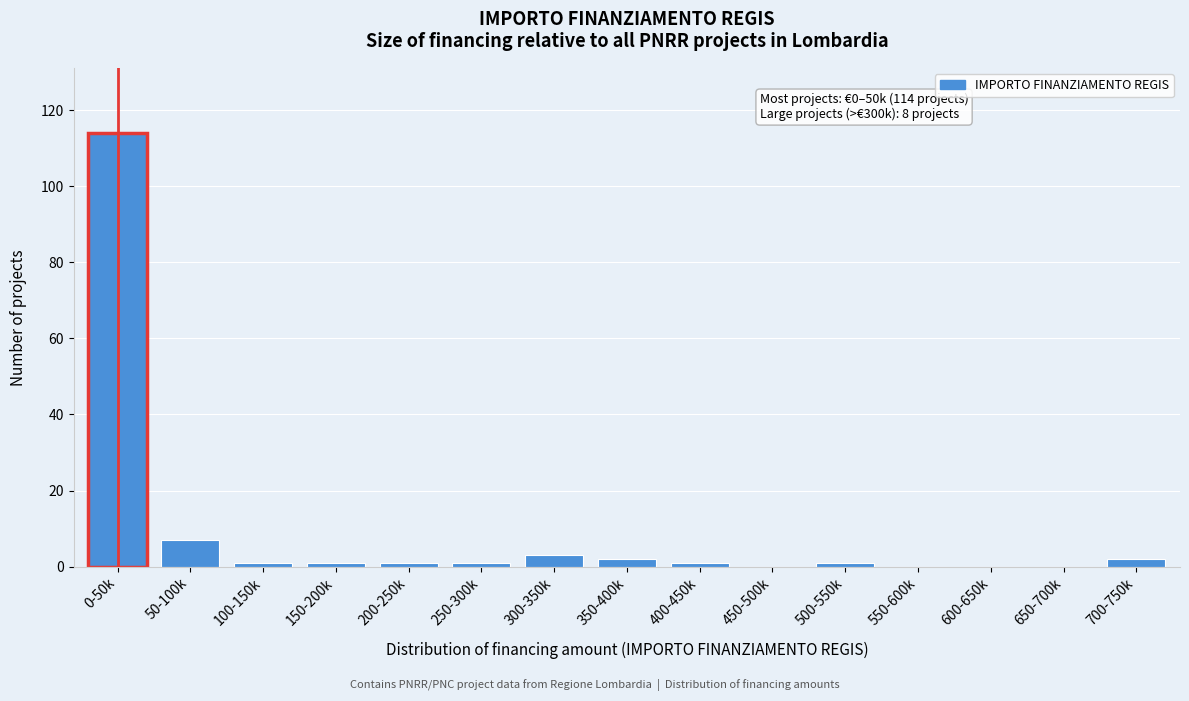

Reading left to right, list all the values displayed in this chart.

0-50k=114	50-100k=7	100-150k=1	150-200k=1	200-250k=1	250-300k=1	300-350k=3	350-400k=2	400-450k=1	450-500k=0	500-550k=1	550-600k=0	600-650k=0	650-700k=0	700-750k=2